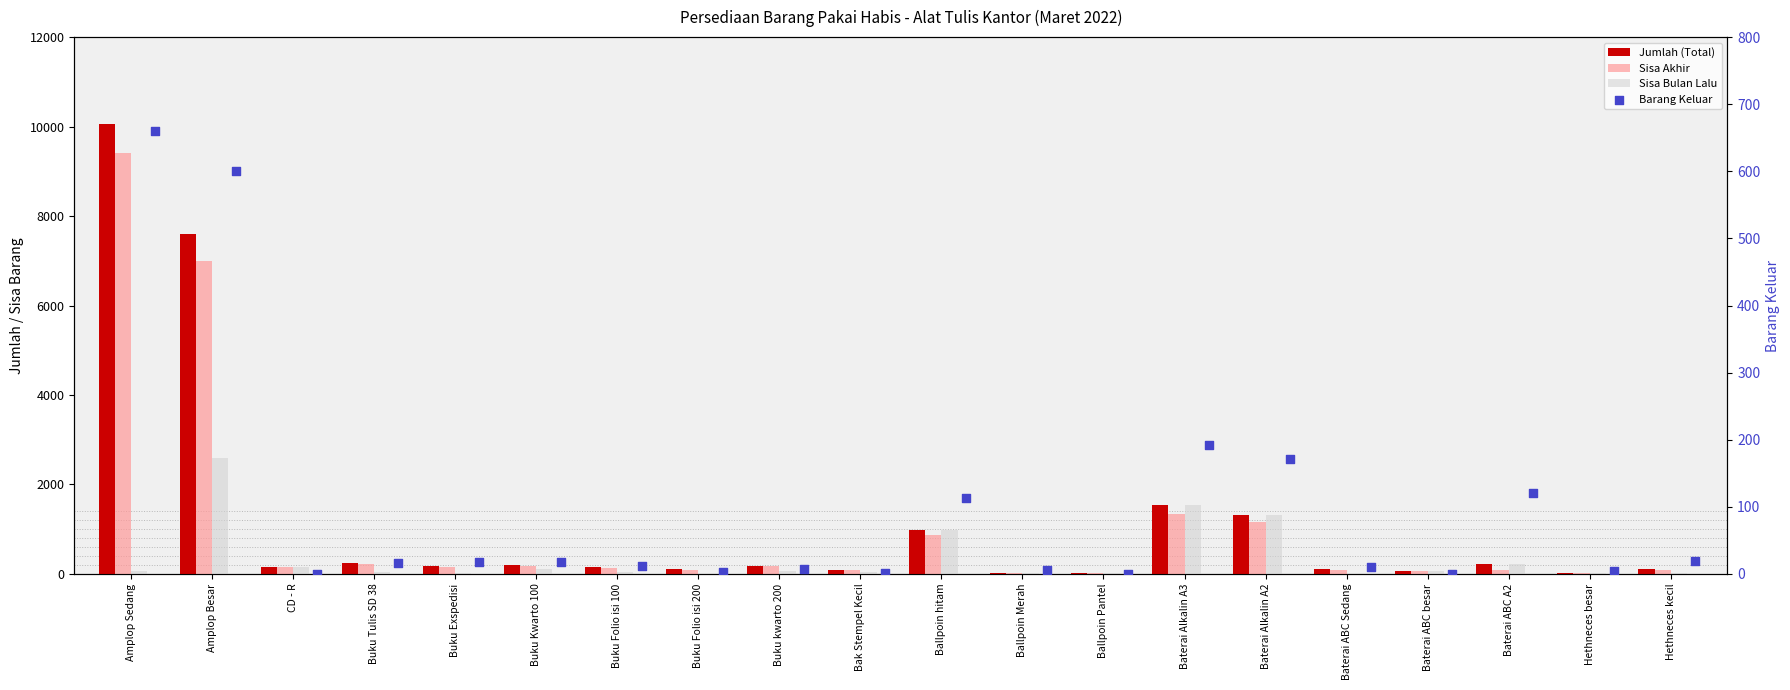

Is the value of Sisa Akhir at Ballpoin Pantel greater than the value of Jumlah (Total) at Baterai ABC A2?

No